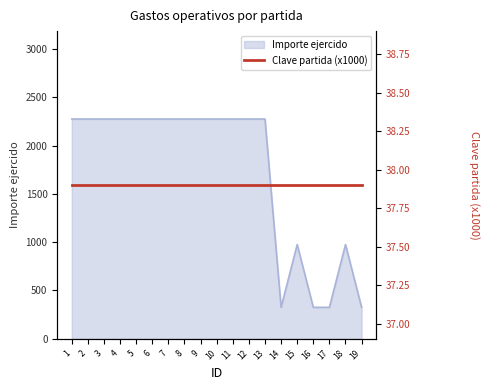

Reading left to right, transcribe all the data shown in this chart.

1=2275	2=2275	3=2275	4=2275	5=2275	6=2275	7=2275	8=2275	9=2275	10=2275	11=2275	12=2275	13=2275	14=325	15=975	16=325	17=325	18=975	19=325